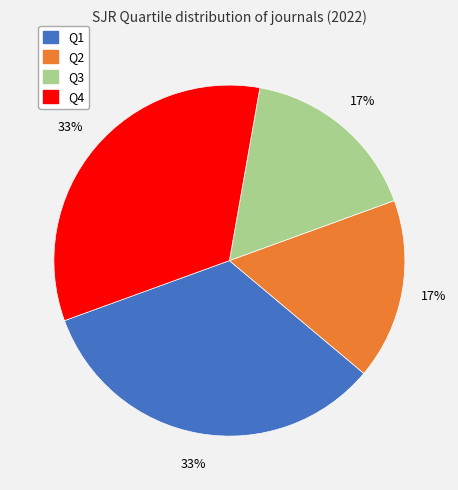

How many slices are in this pie chart?

4